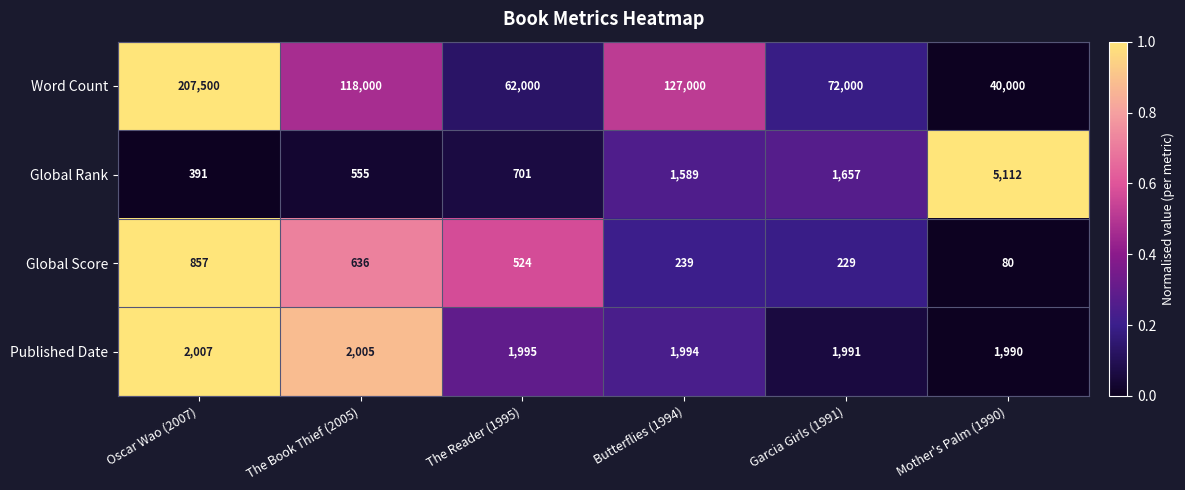

What is the total value across all series at The Reader (1995)?

65220